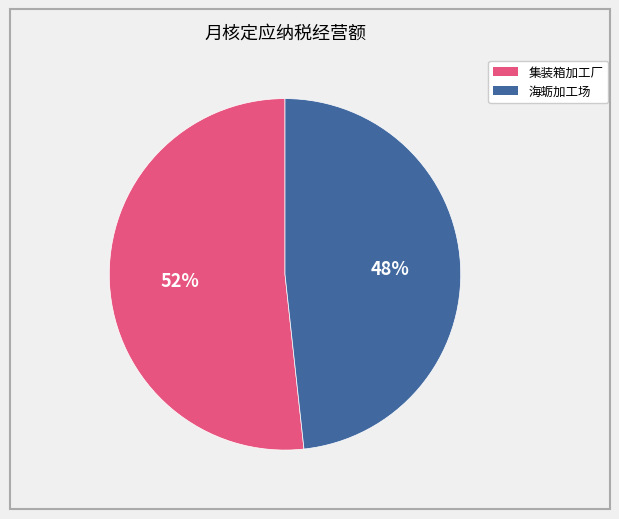

To the nearest percent, what is the average slice percentage?

50%